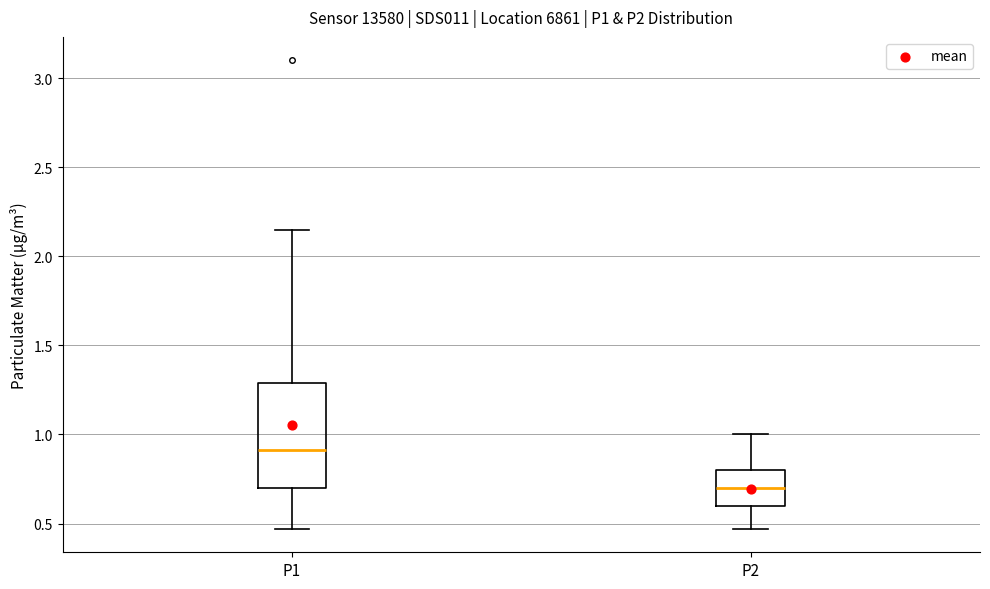

Comparing the boxes themselves (not the whiskers), which one is the tallest?

P1